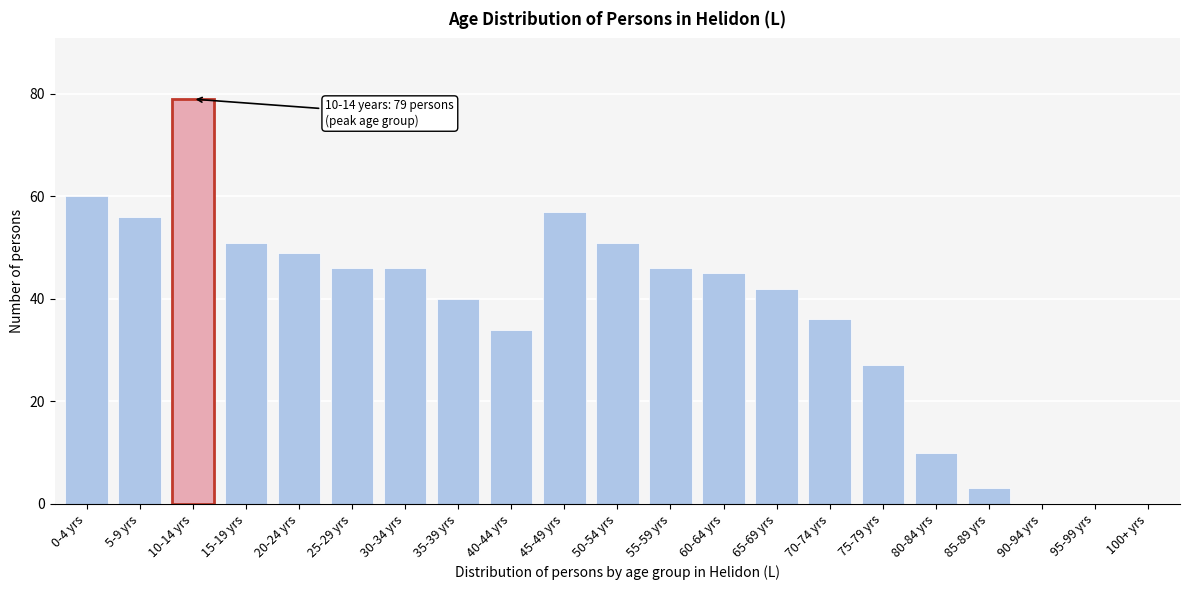

Reading right to left, what are all the values shown in this chart?

100+ yrs=0	95-99 yrs=0	90-94 yrs=0	85-89 yrs=3	80-84 yrs=10	75-79 yrs=27	70-74 yrs=36	65-69 yrs=42	60-64 yrs=45	55-59 yrs=46	50-54 yrs=51	45-49 yrs=57	40-44 yrs=34	35-39 yrs=40	30-34 yrs=46	25-29 yrs=46	20-24 yrs=49	15-19 yrs=51	10-14 yrs=79	5-9 yrs=56	0-4 yrs=60